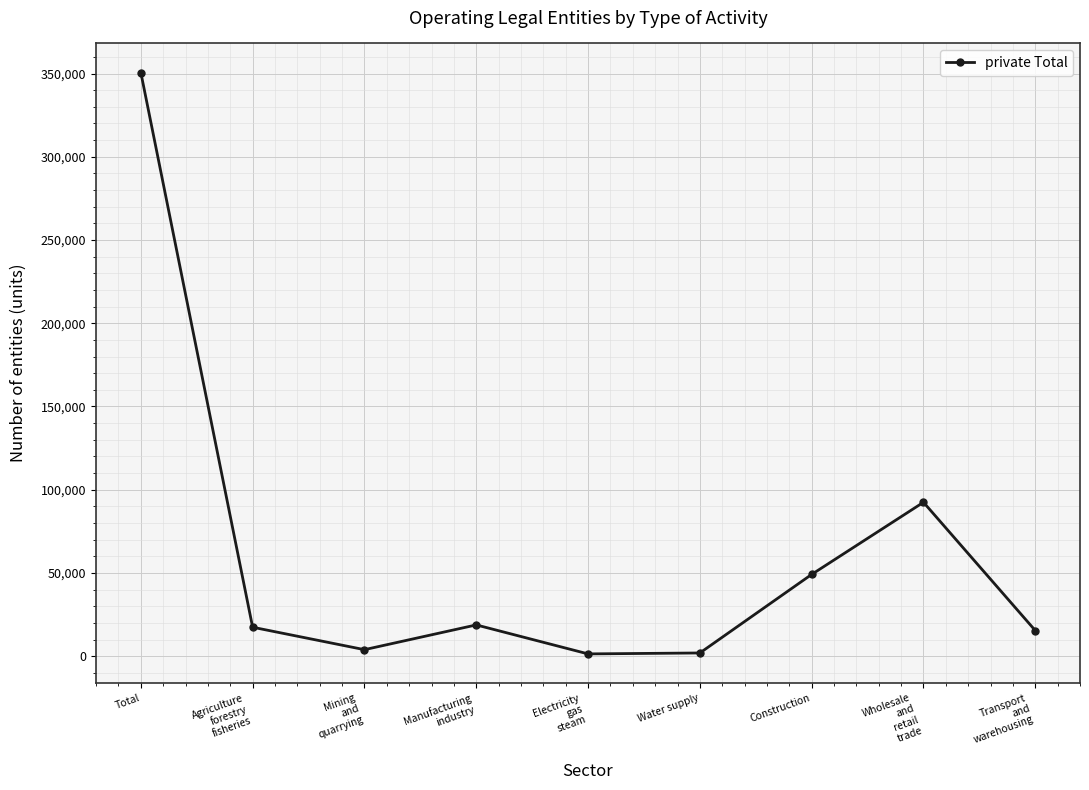

What is the minimum value shown in the chart?

1375